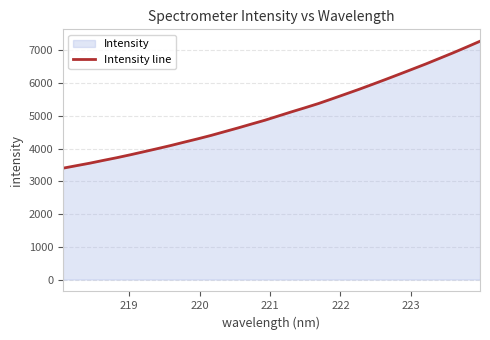

What is the average value?

5074.5